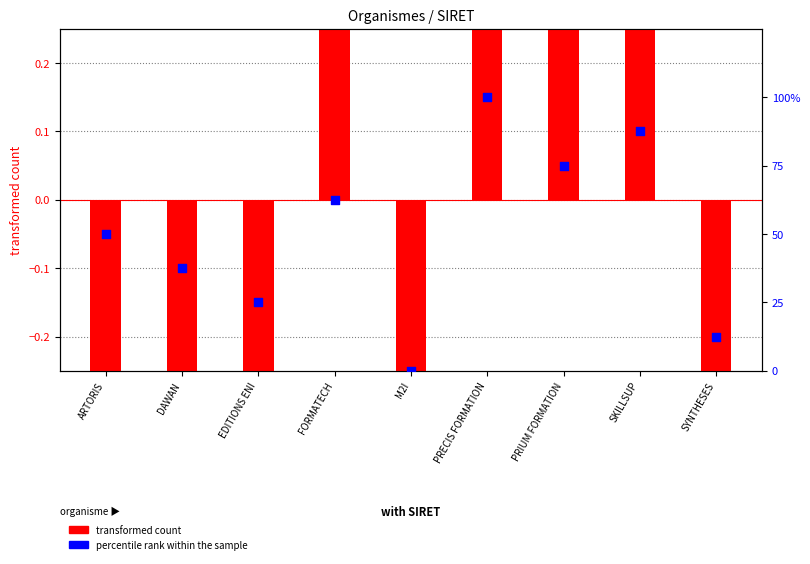

What is the total value across all series at EDITIONS ENI?

23.1